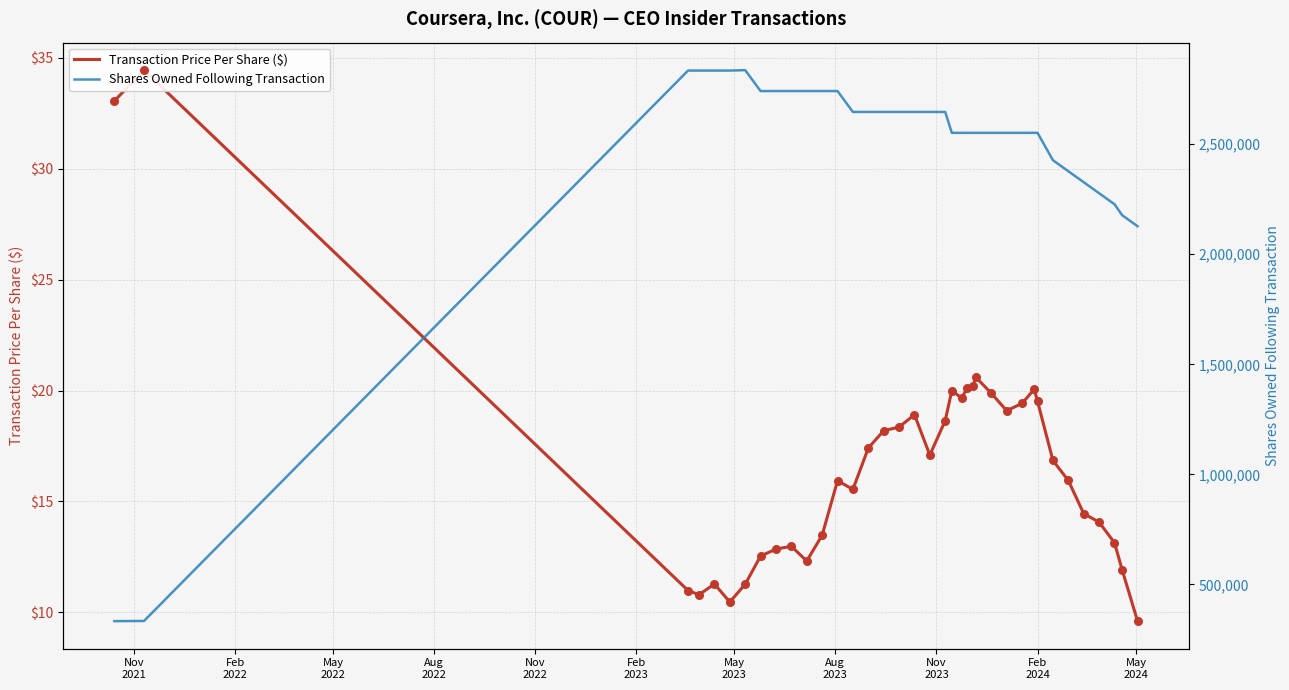

Which series contains the lowest Y value?

Transaction Price Per Share ($)